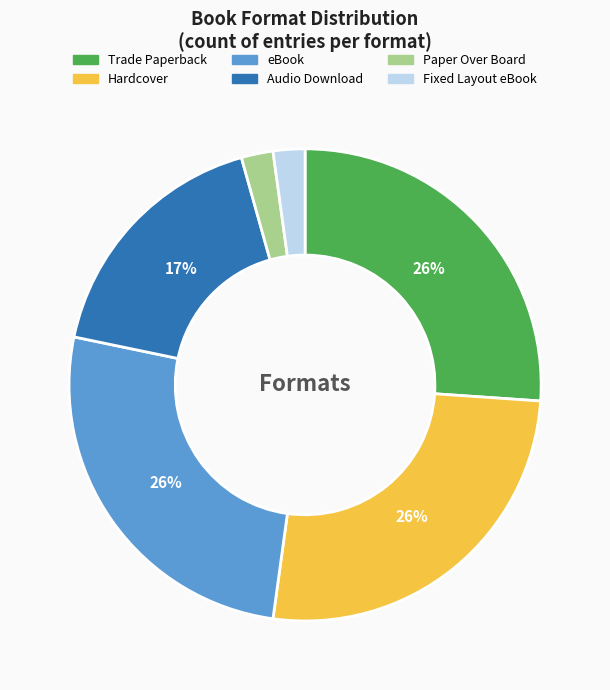

Is there a majority slice in this chart?

No